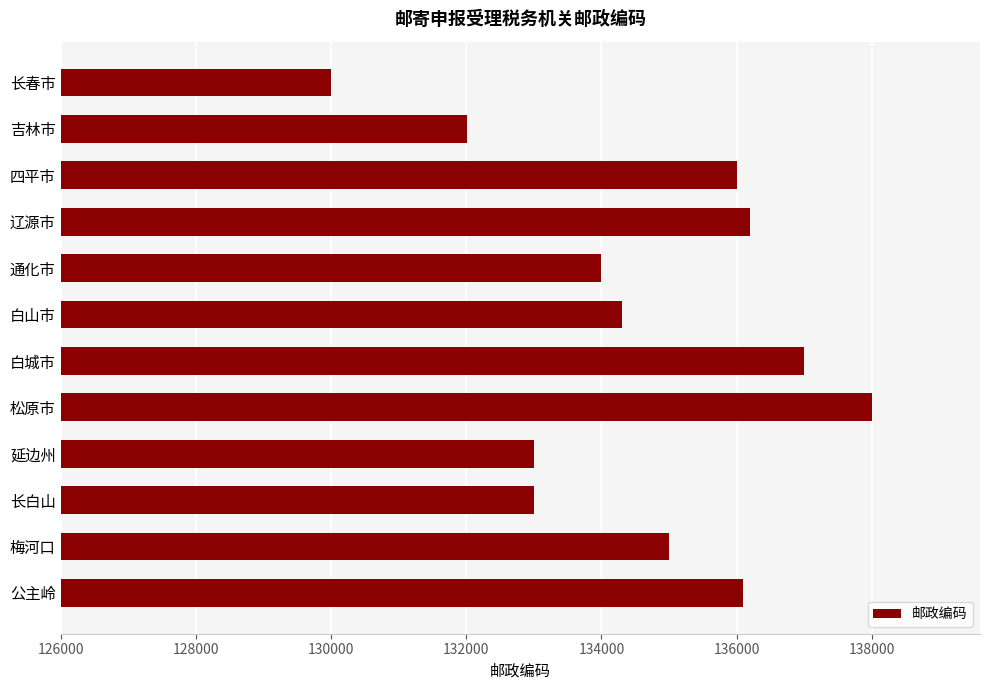

What is the label of the 5th bar from the top?

通化市